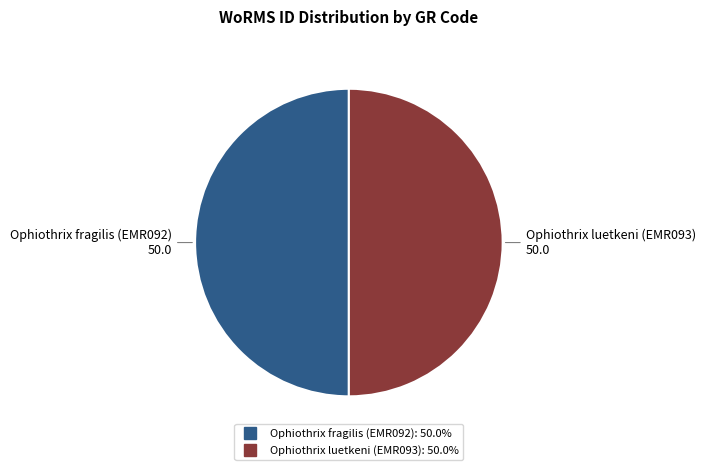

The Ophiothrix luetkeni (EMR093) slice represents 37% of the pie. True or false?

False